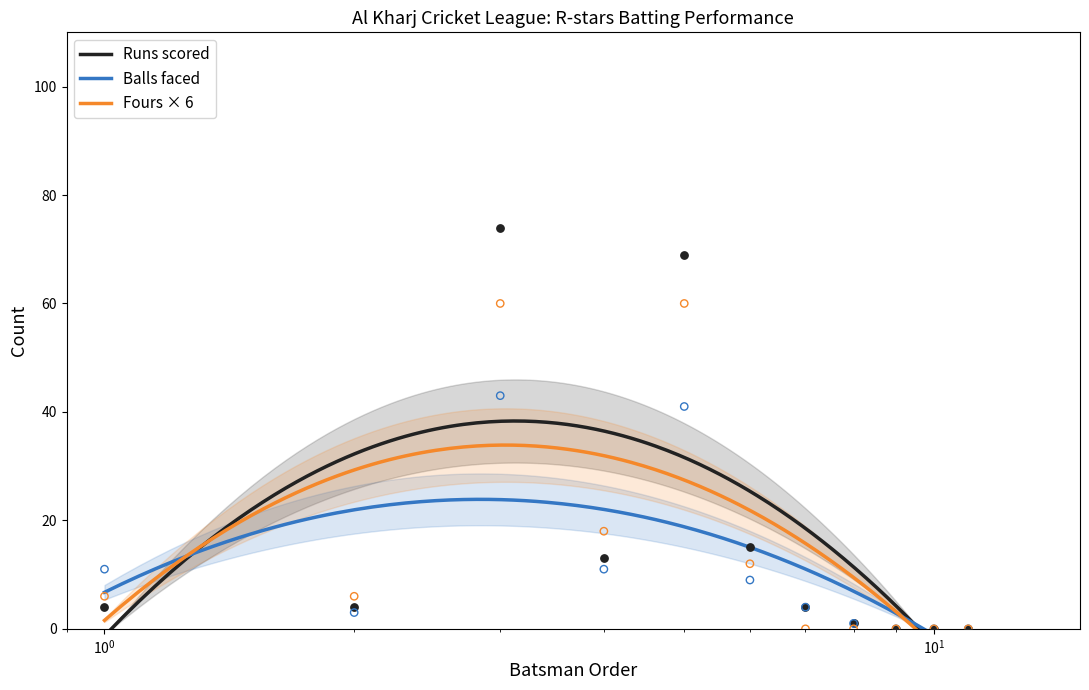

Which series contains the lowest Y value?

R-stars Runs